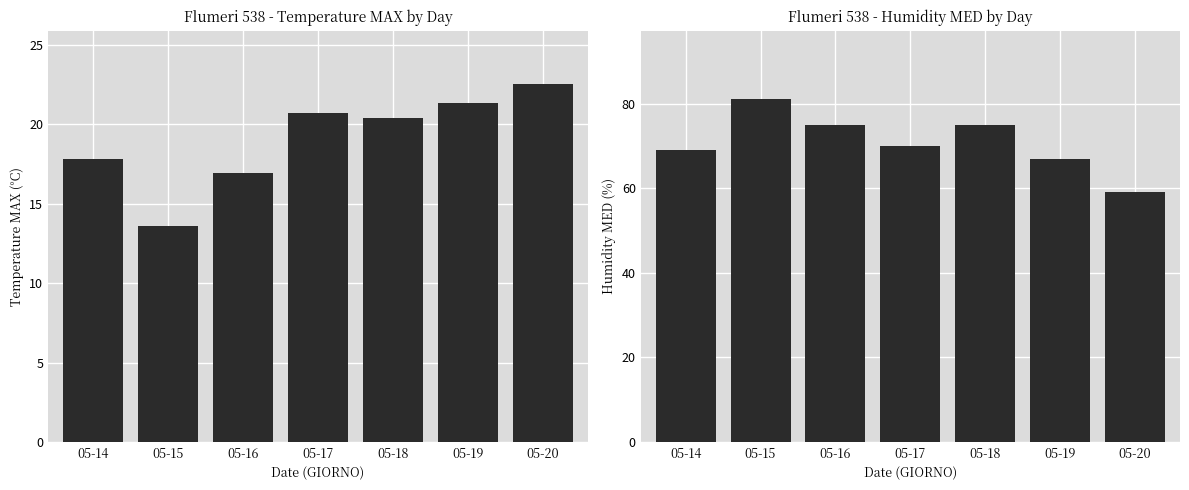

At 05-20, list the series in order from smallest to largest.

Temp MAX (°C), Humidity MED (%)